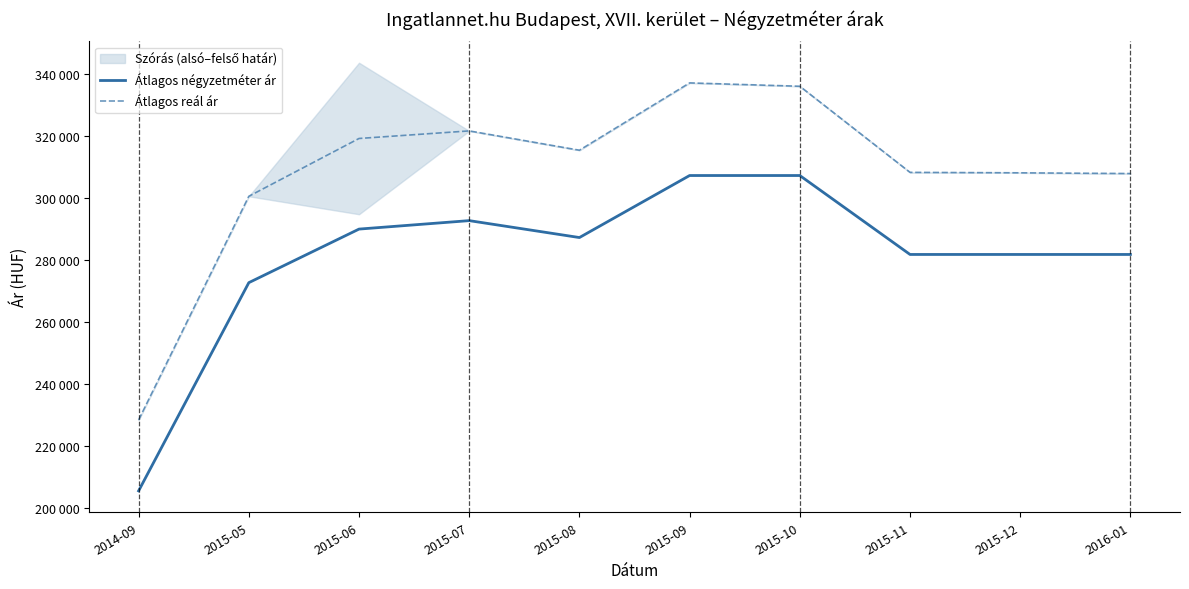

At which category is the sum across all series the highest?

2015-09